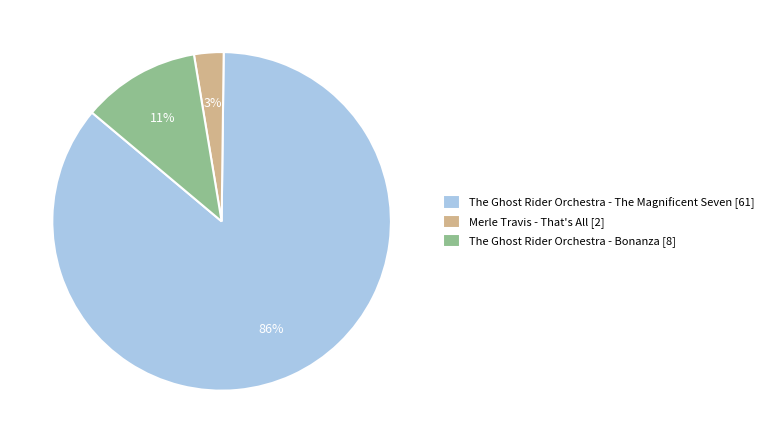

Which category accounts for the majority?

The Ghost Rider Orchestra - The Magnificent Seven